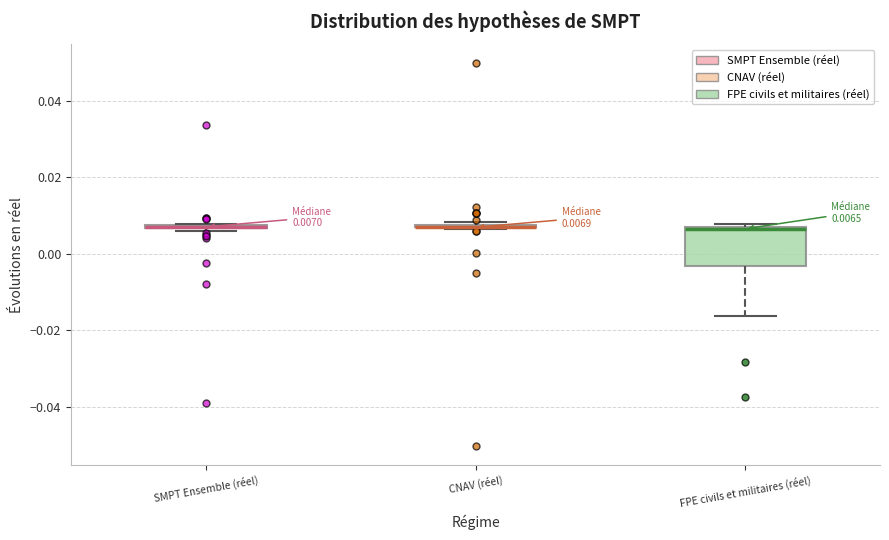

Which box is the tallest, from its lower edge to its upper edge?

FPE civils et militaires (réel)